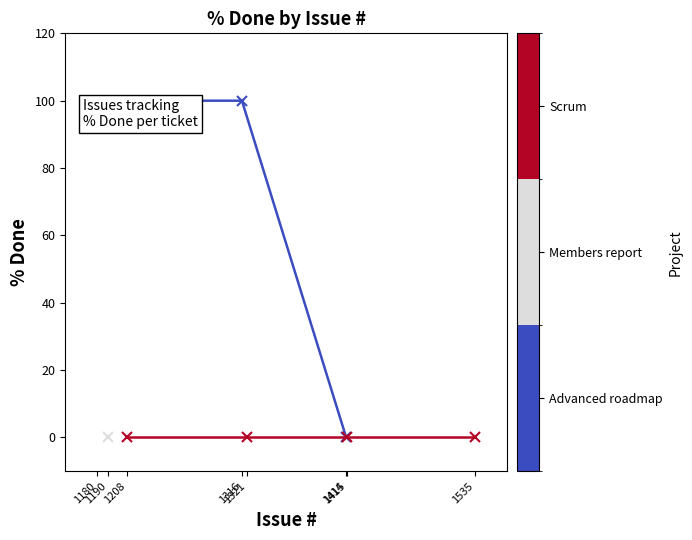

Reading right to left, what are all the values shown in this chart?

0	0	0	0	100	0	0	100